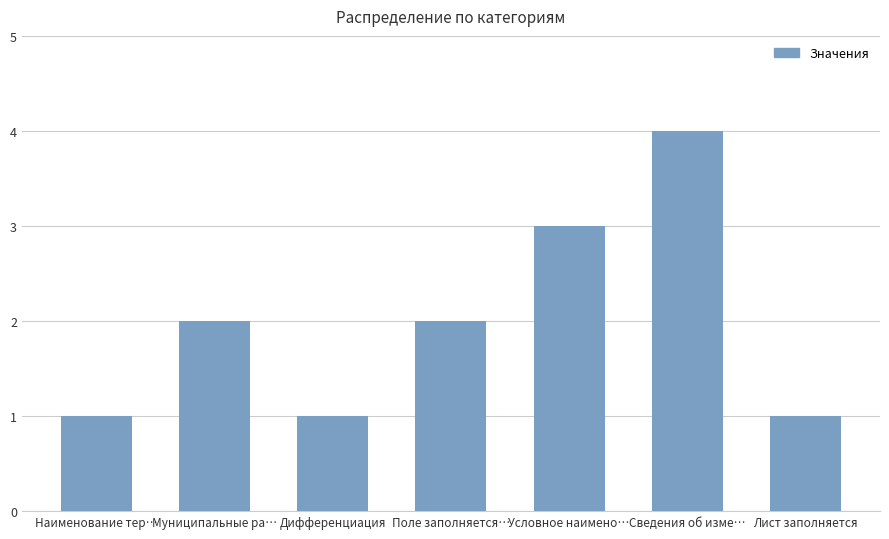

The value at Сведения об изме… is 7. True or false?

False